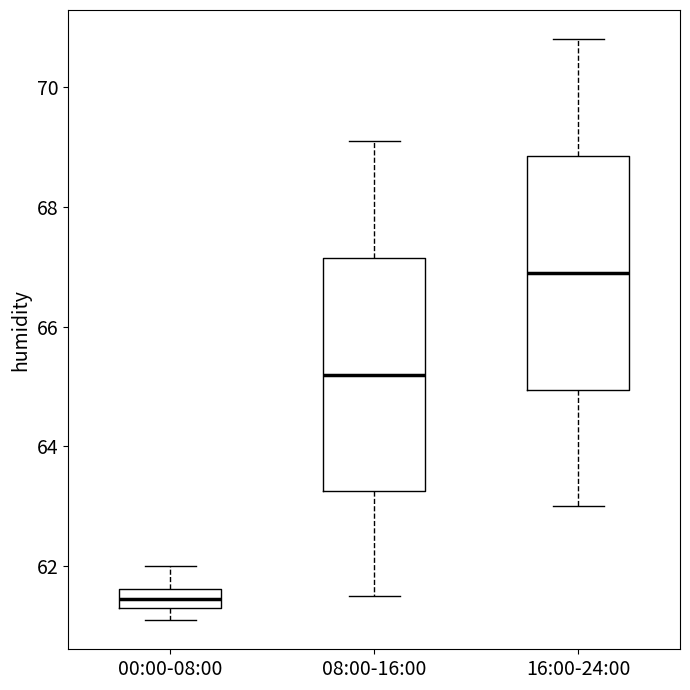

Reading left to right, read every box against the y-axis: the position of its median line, the range the box covers, and the ends of its whiskers. The values are not printed on the chart, so give them approximately, as read against the axis.

00:00-08:00: median 61.4 (inside the box), box 61.4 to 61.6, whiskers 61.2 to 62.0
08:00-16:00: median 65.2, box 63.2 to 67.2, whiskers 61.6 to 69.2
16:00-24:00: median 67.0, box 65.0 to 68.8, whiskers 63.0 to 70.8